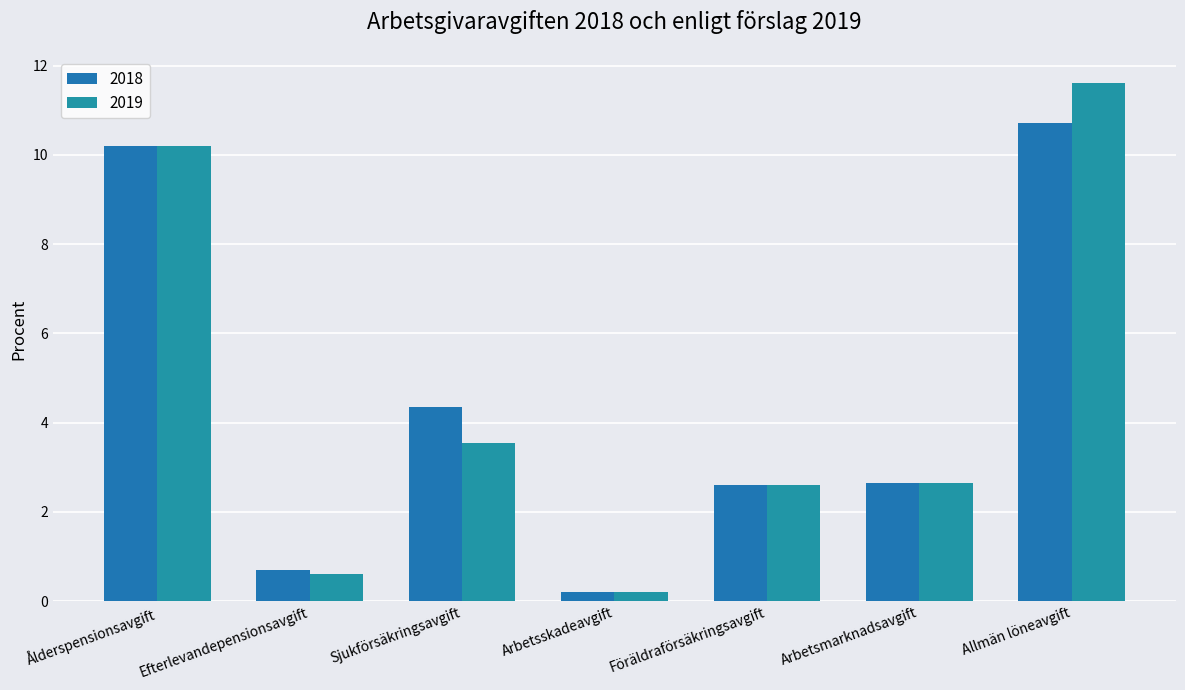

Where is 2019 nearest to the value 5?

Sjukförsäkringsavgift